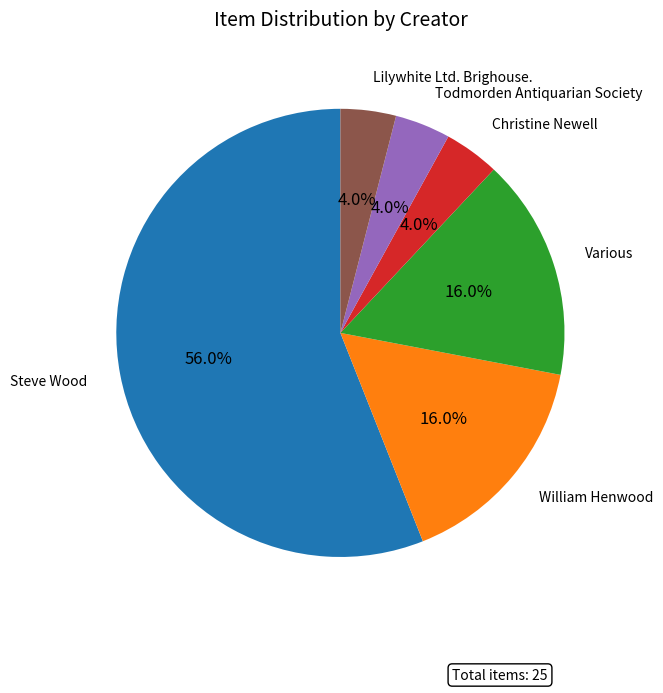

To the nearest percent, what is the difference between the largest and smallest slice percentages?

52%